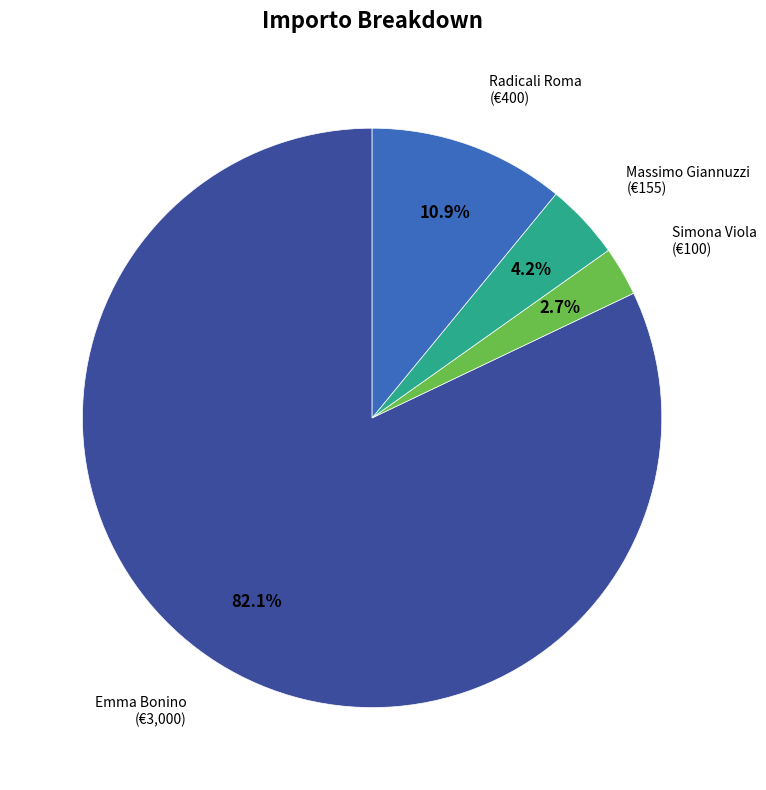

Rank the categories by value from highest to lowest.

Emma Bonino, Radicali Roma, Massimo Giannuzzi, Simona Viola